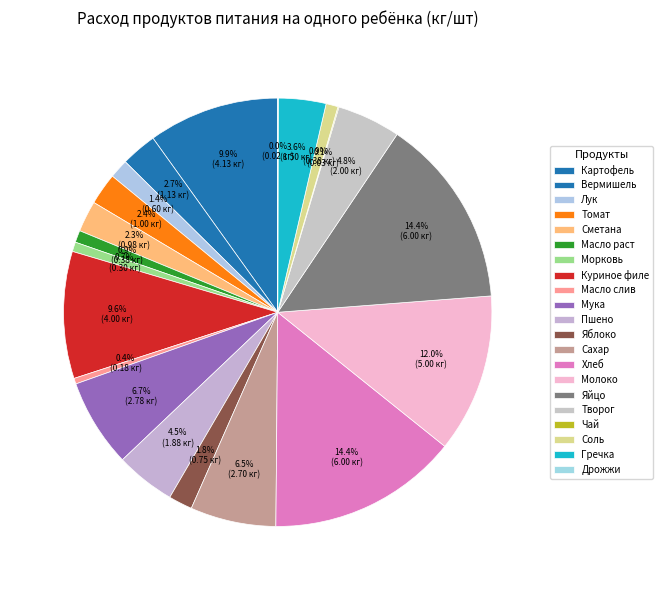

How many slices are in this pie chart?

21